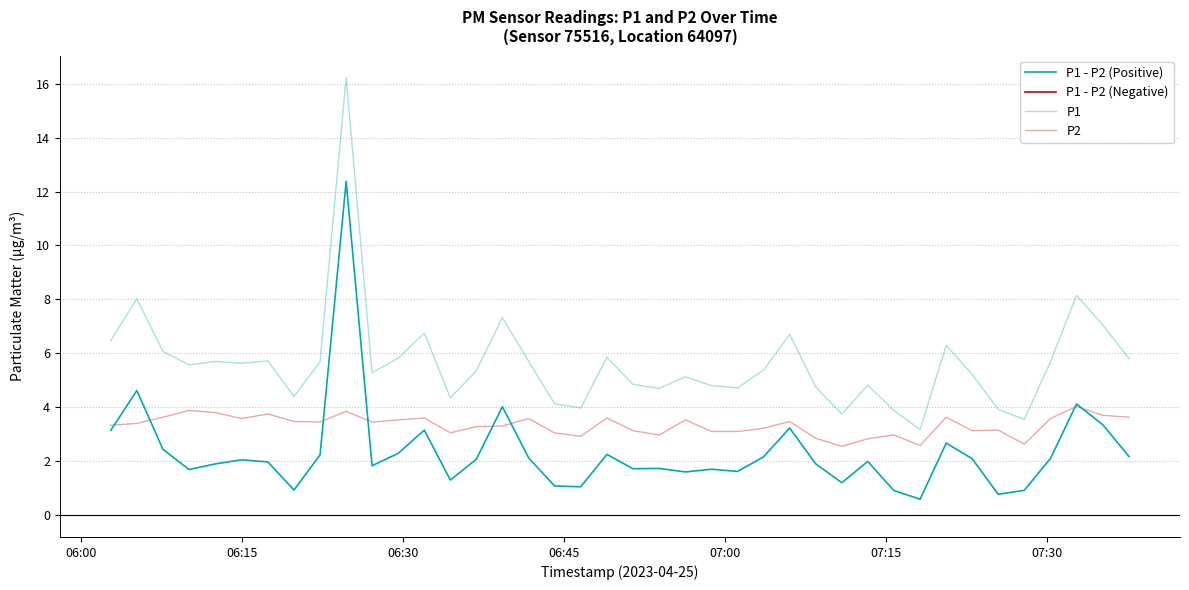

True or false: P2 has more than 0 points higher than both neighbors.

True